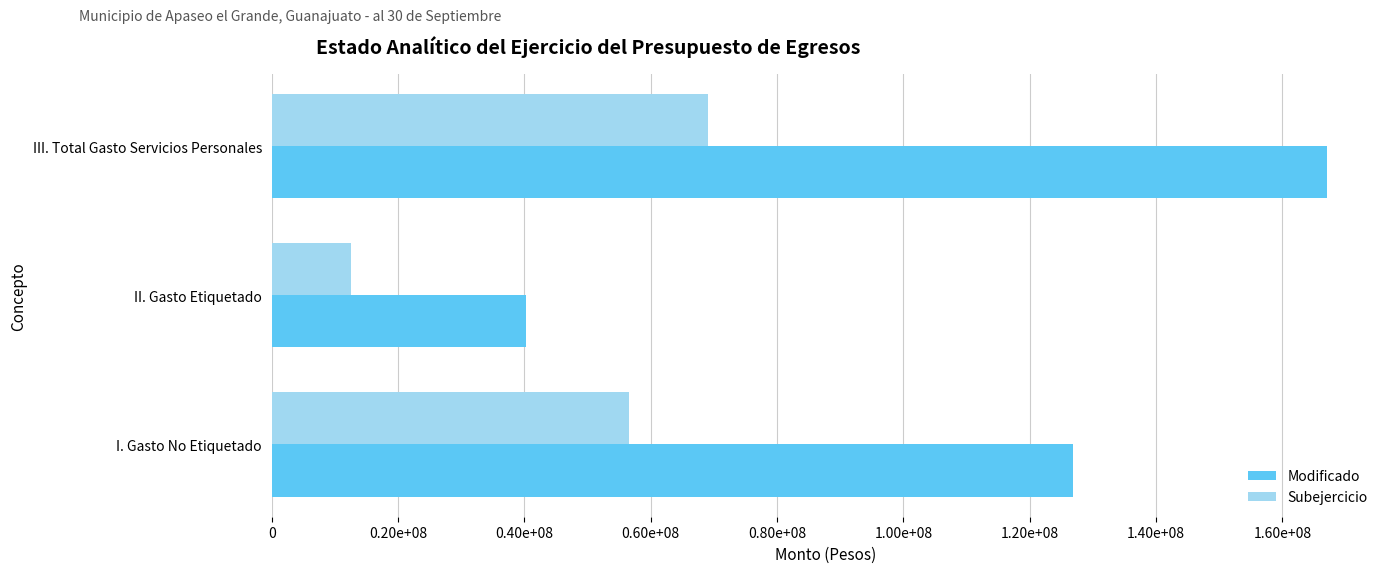

Reading left to right, transcribe all the data shown in this chart.

Modificado: 126837522.5	40261557.6	167099080.1
Subejercicio: 56571658.0	12501055.3	69072713.3